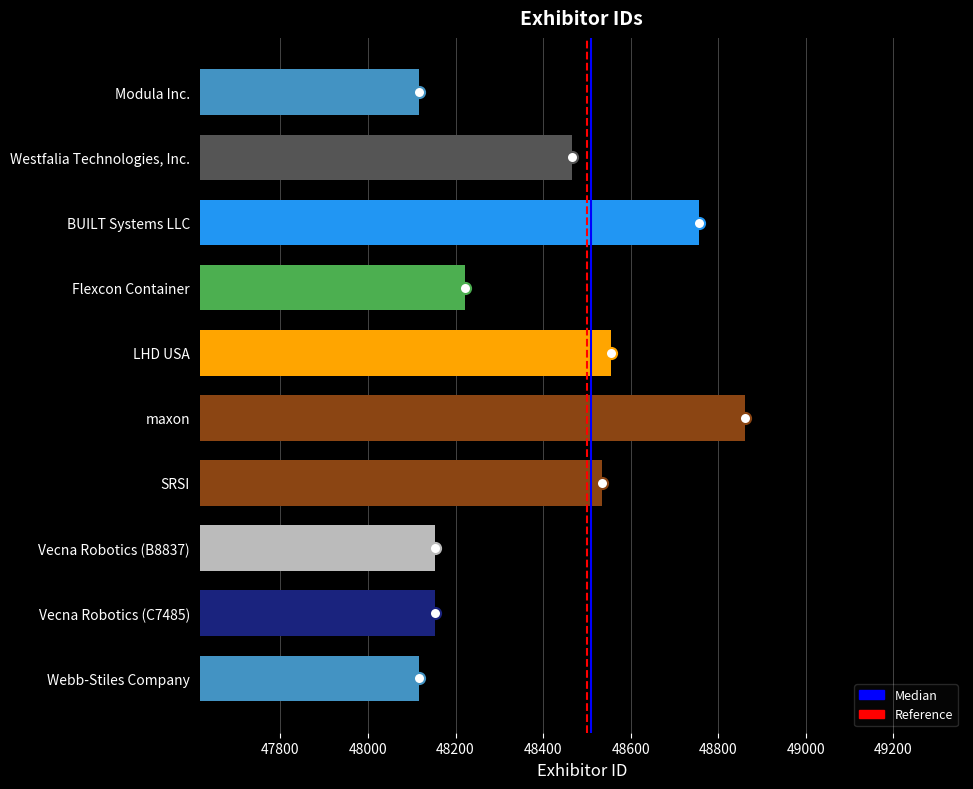

What is the label of the 10th bar from the top?

Webb-Stiles Company